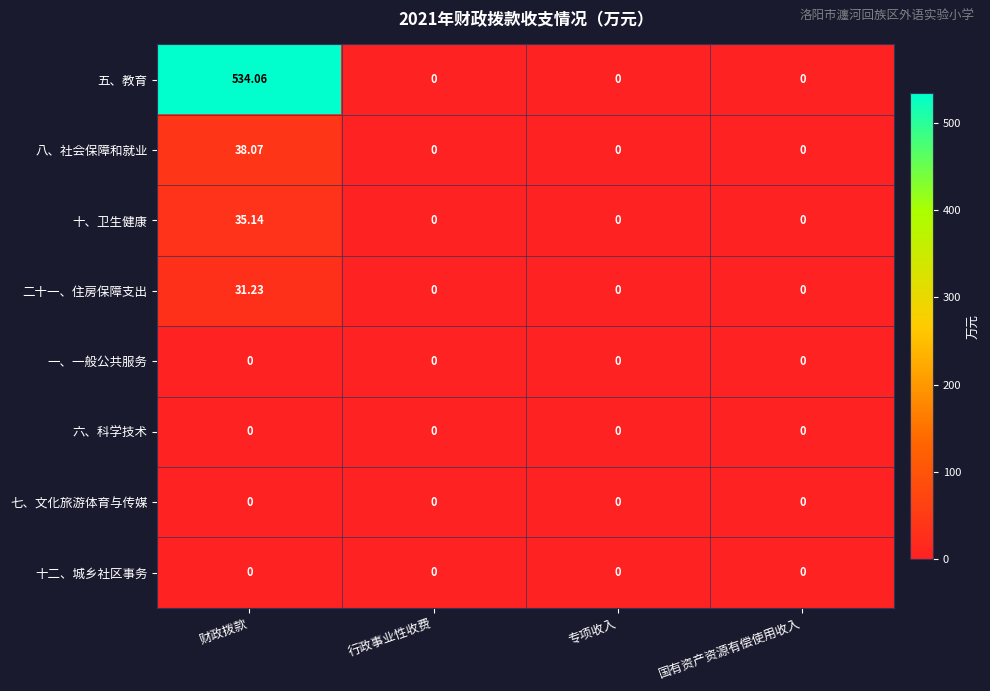

Which series has the widest spread of values?

五、教育